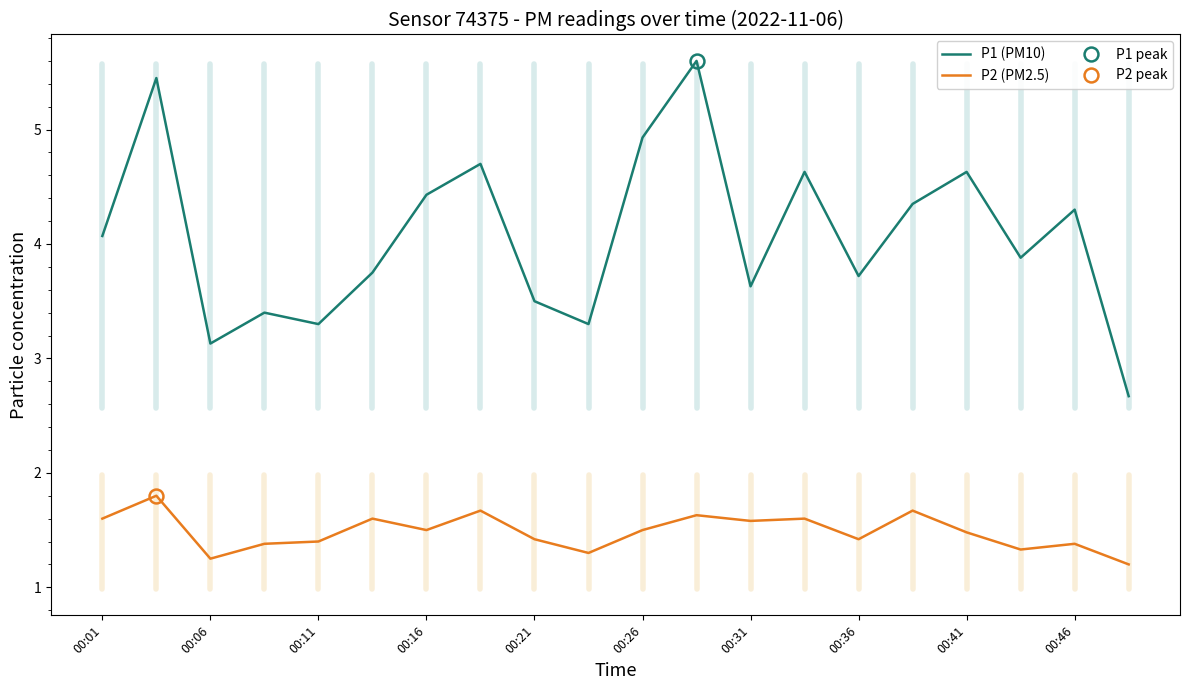

How many lines are shown in the chart?

2